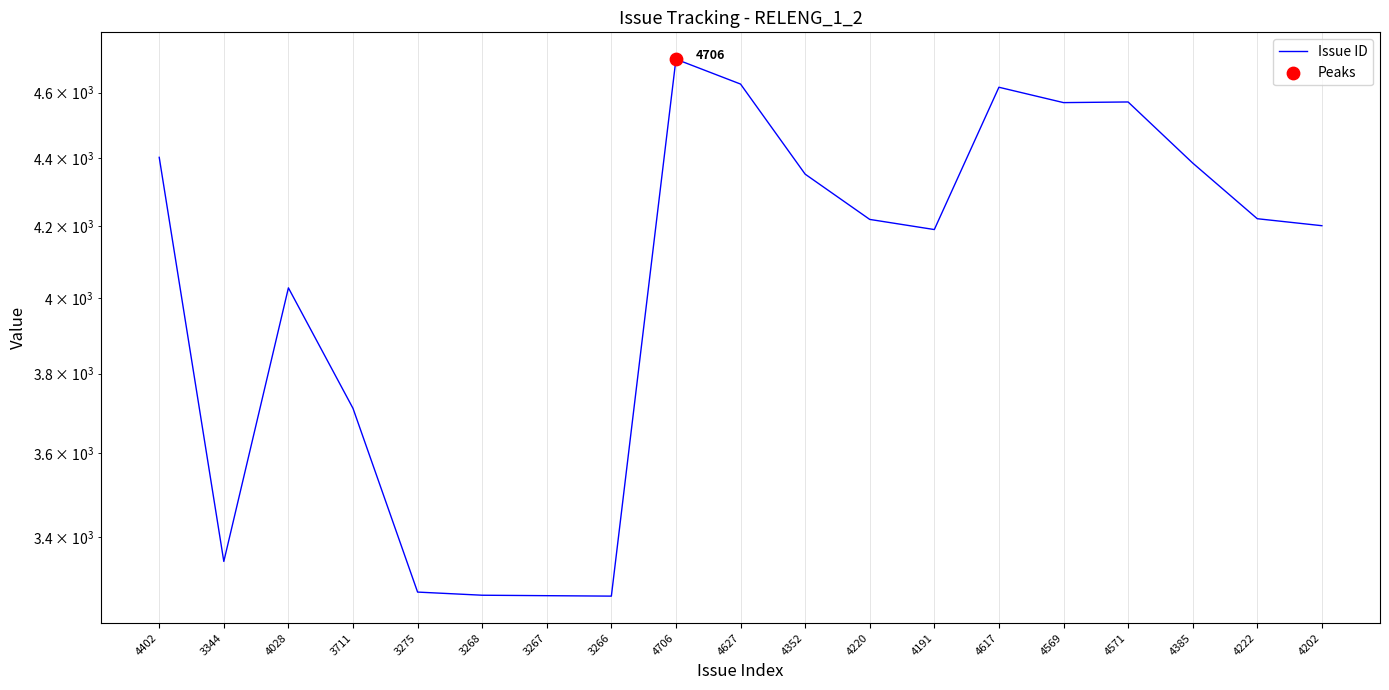

Approximately how many times larger is the value at 4385 compared to 4191?

1.0